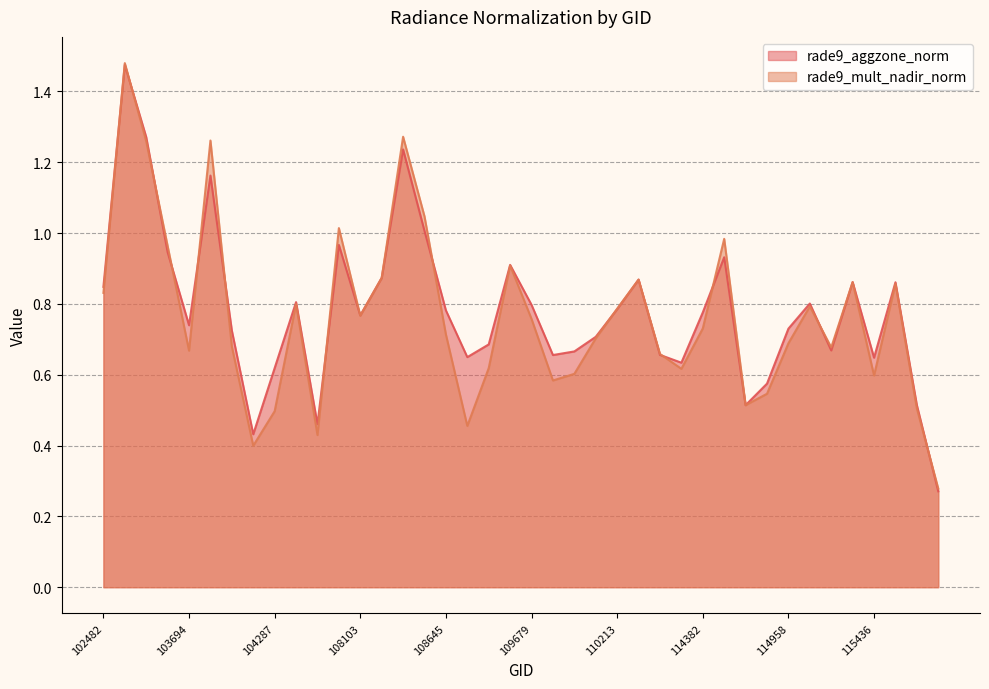

What is the lowest value of the rade9_aggzone_norm series?

0.3